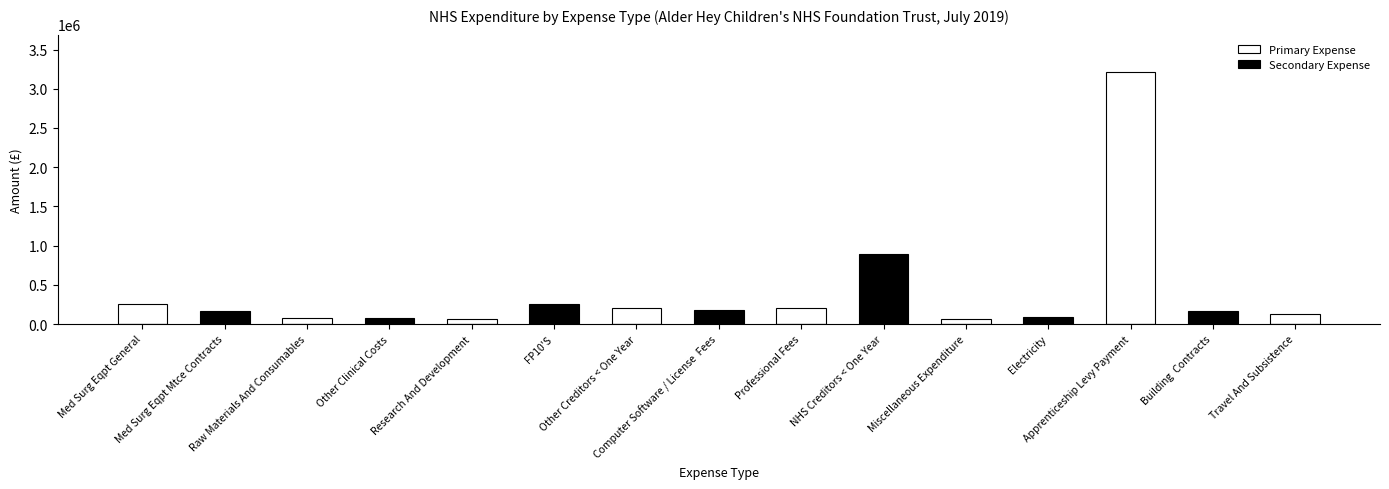

At Computer Software / License  Fees, list the series in order from smallest to largest.

Primary Expense, Secondary Expense